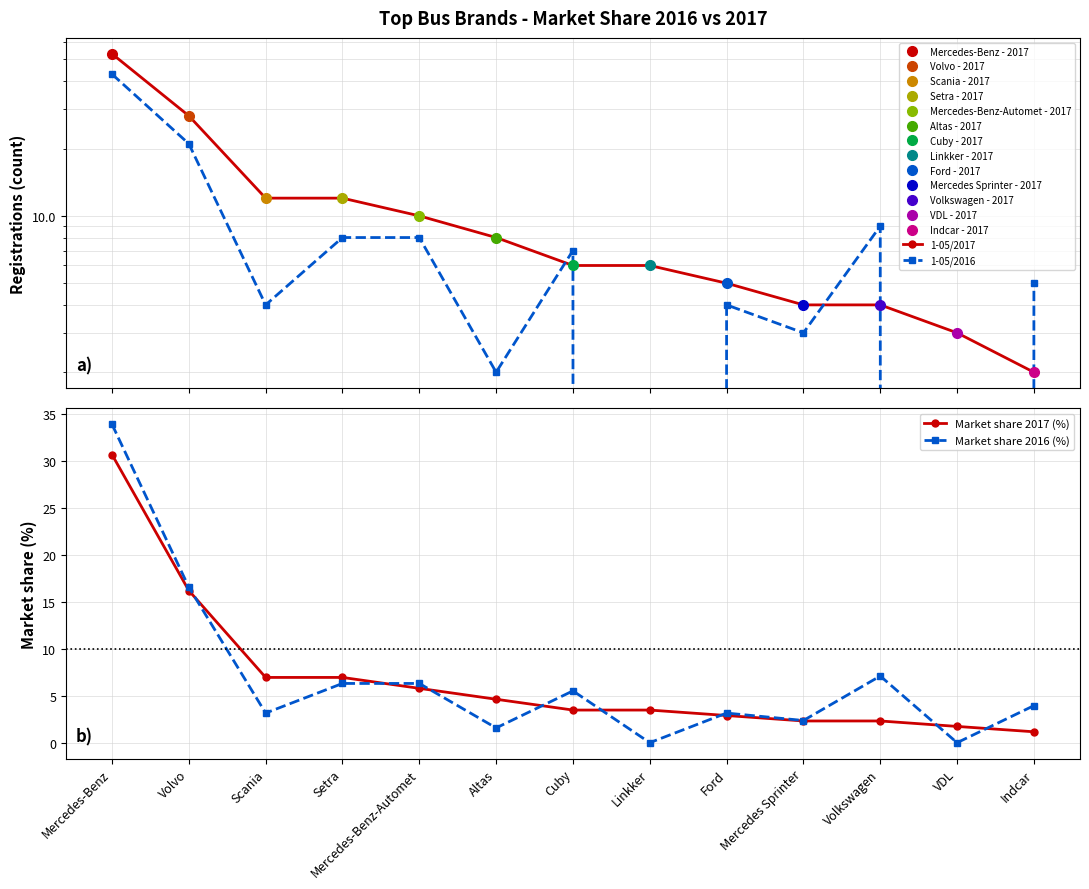

What position from the right is Altas?

8